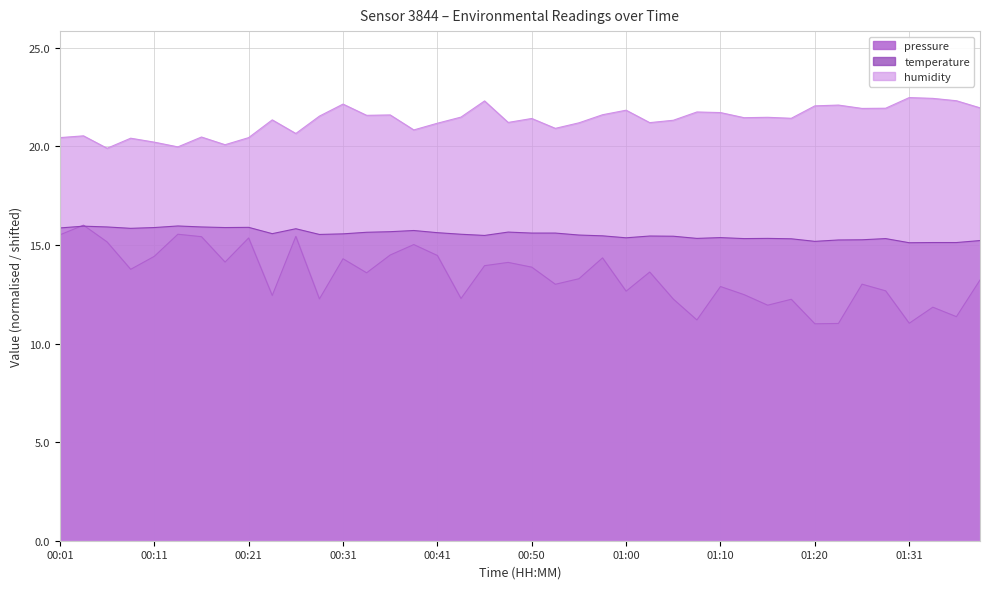

At which label is pressure closest to 13?

00:53